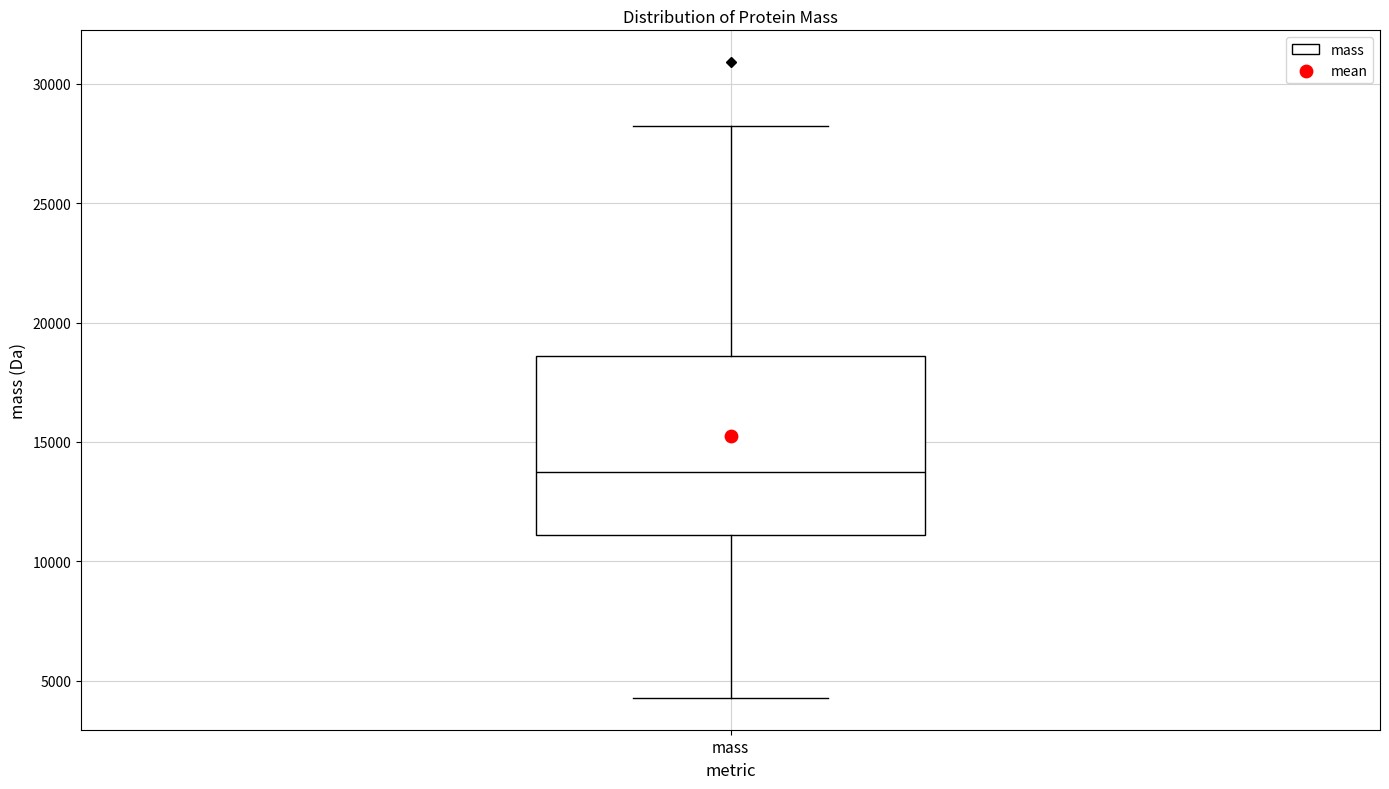

Read this box plot against the y-axis: the position of the median line, the range covered by the box, and the ends of both whiskers. The values are not printed on the chart, so give them approximately, as read against the axis.

median 13500, box 11000 to 18500, whiskers 4500 to 28000